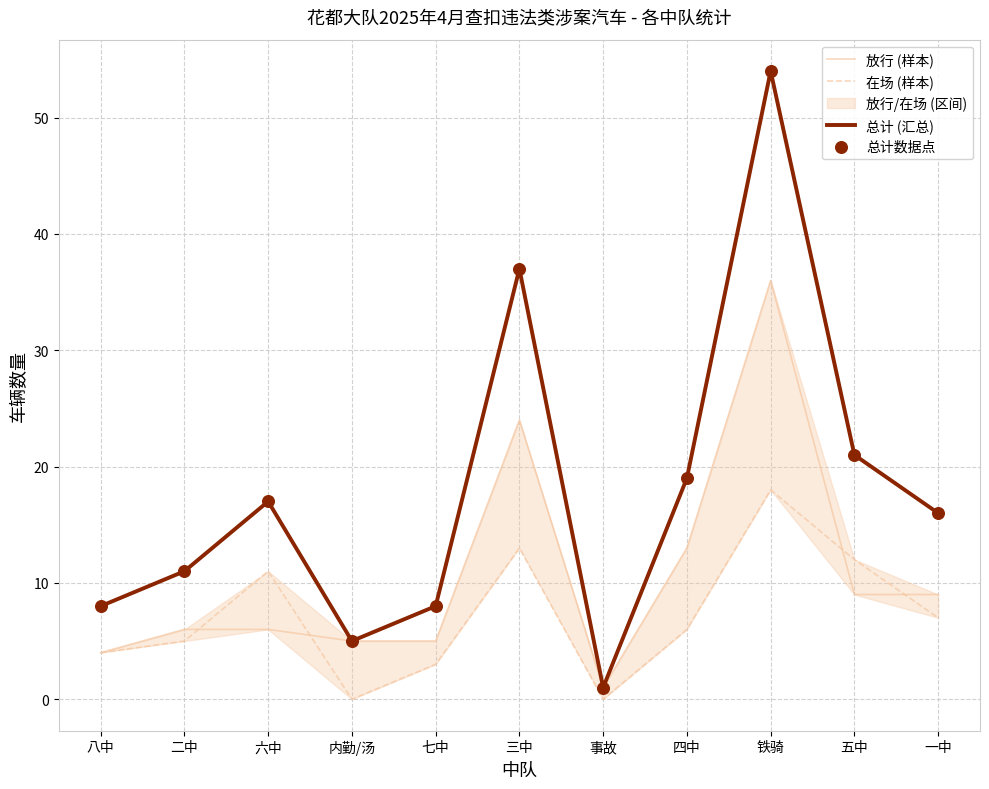

Is the value of 放行 (样本) at 五中 greater than the value of 总计数据点 at 内勤/汤?

Yes